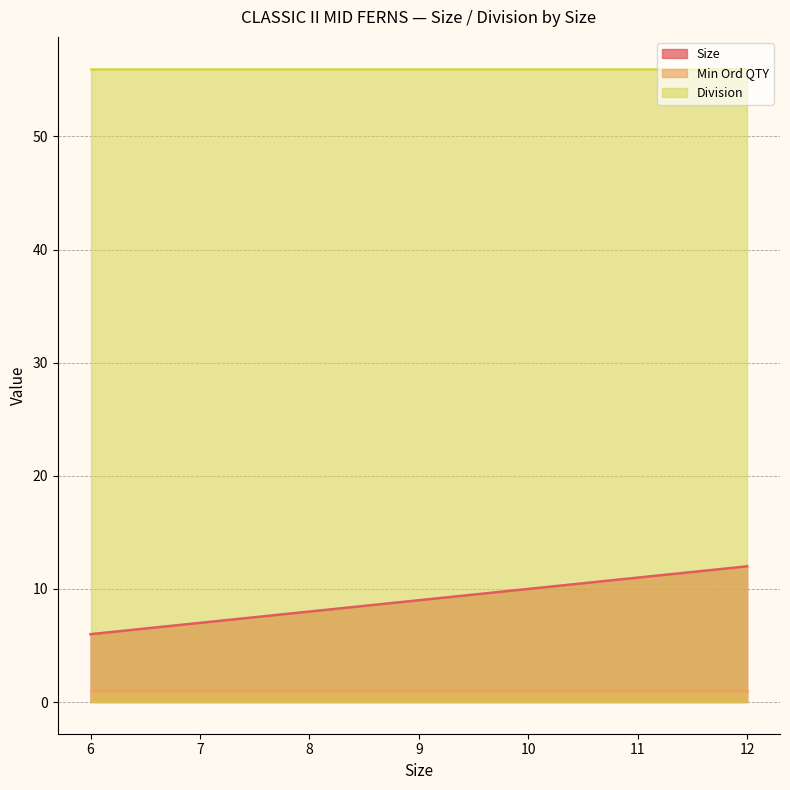

At 8, list the series in order from largest to smallest.

Division, Size, Min Ord QTY